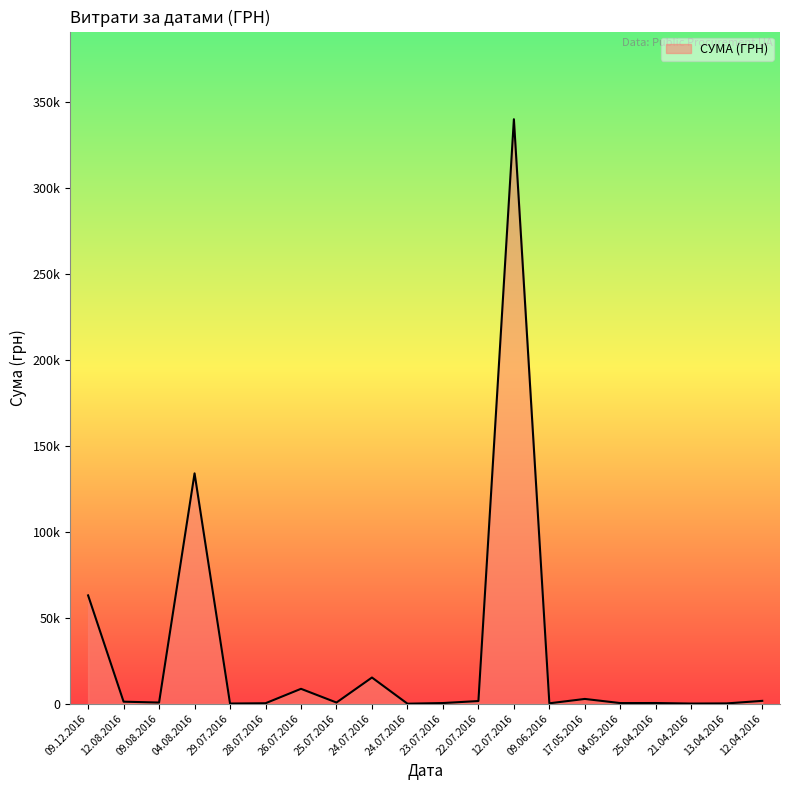

Does the chart have visible grid lines?

No